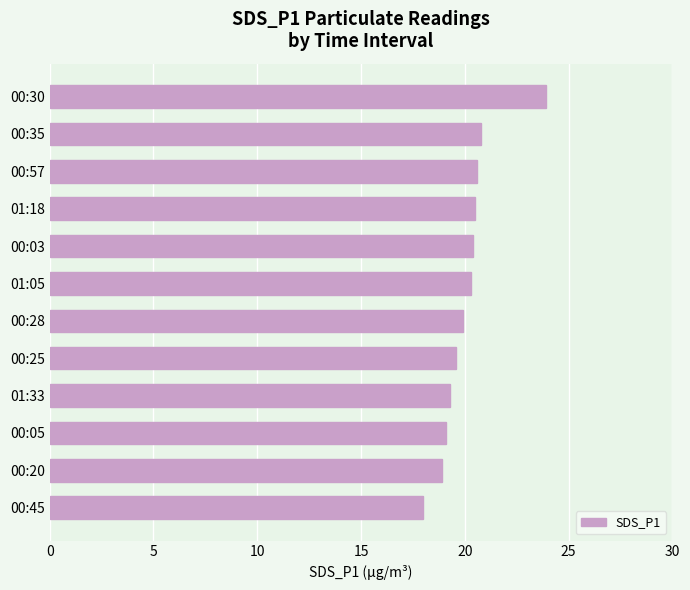

Which category has the lowest value across all series?

00:45